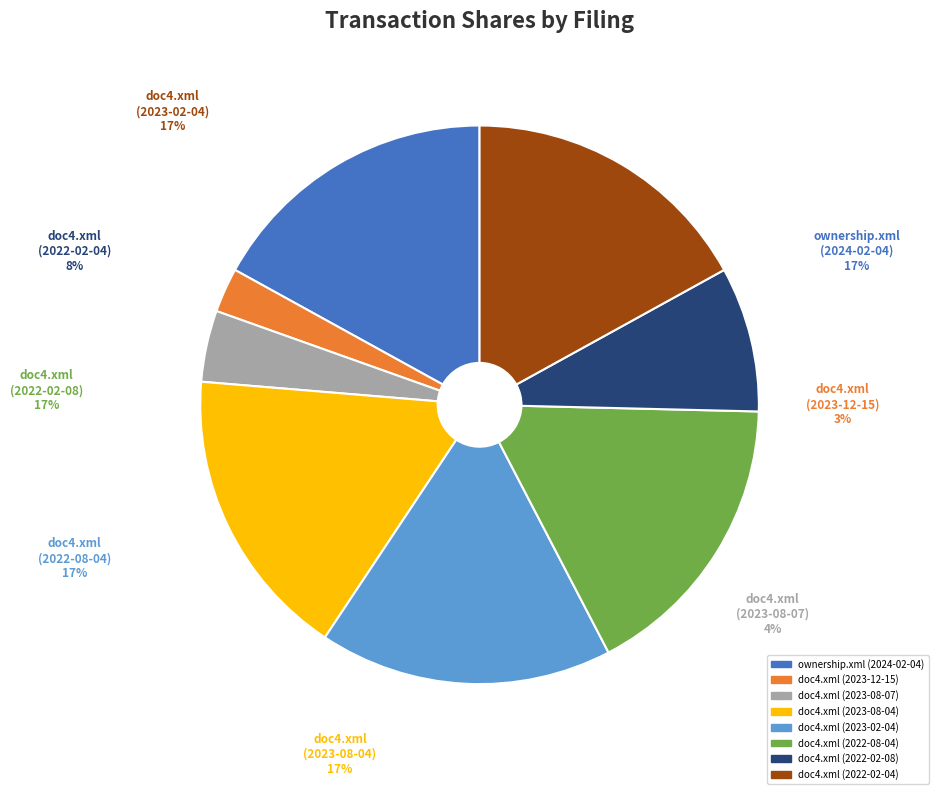

Rank the categories by value from highest to lowest.

ownership.xml (2024-02-04), doc4.xml (2023-08-04), doc4.xml (2023-02-04), doc4.xml (2022-08-04), doc4.xml (2022-02-04), doc4.xml (2022-02-08), doc4.xml (2023-08-07), doc4.xml (2023-12-15)